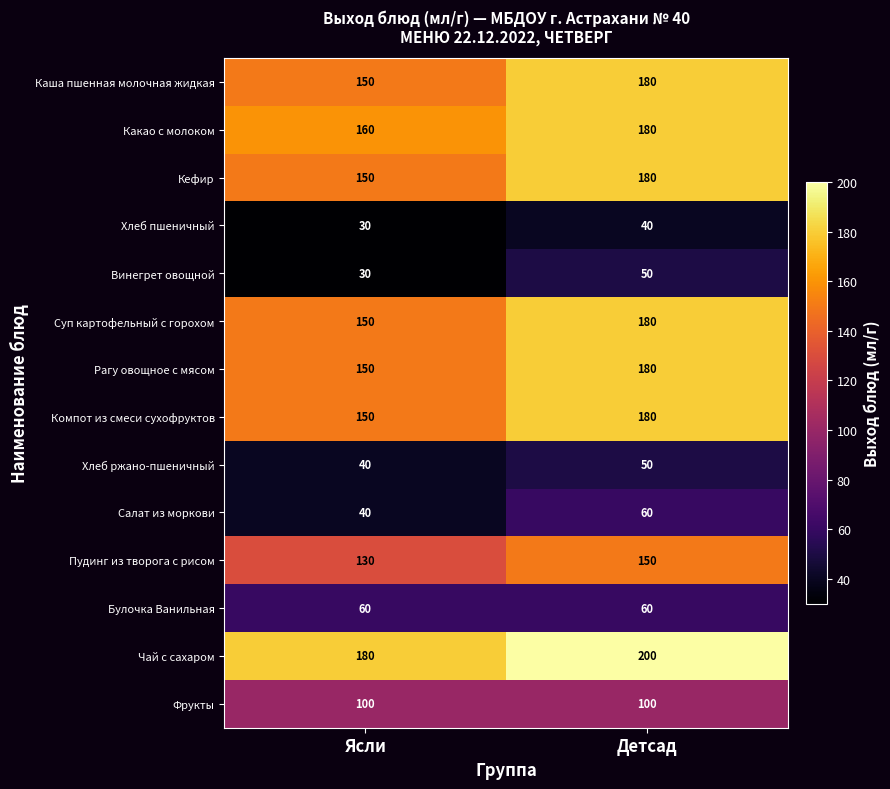

Reading right to left, list all the values displayed in this chart.

Каша пшенная молочная жидкая: 180	150
Какао с молоком: 180	160
Кефир: 180	150
Хлеб пшеничный: 40	30
Винегрет овощной: 50	30
Суп картофельный с горохом: 180	150
Рагу овощное с мясом: 180	150
Компот из смеси сухофруктов: 180	150
Хлеб ржано-пшеничный: 50	40
Салат из моркови: 60	40
Пудинг из творога с рисом: 150	130
Булочка Ванильная: 60	60
Чай с сахаром: 200	180
Фрукты: 100	100